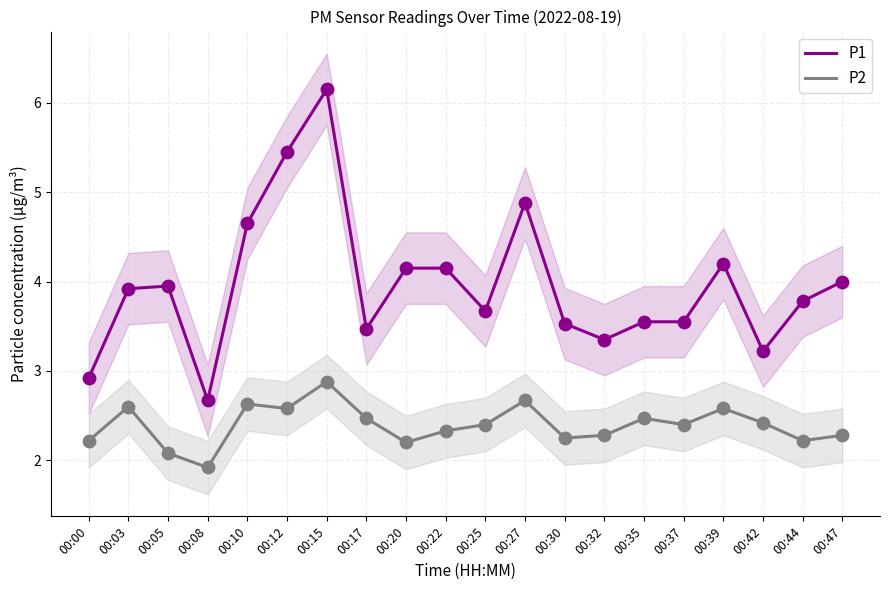

Which series contains the lowest Y value?

P2